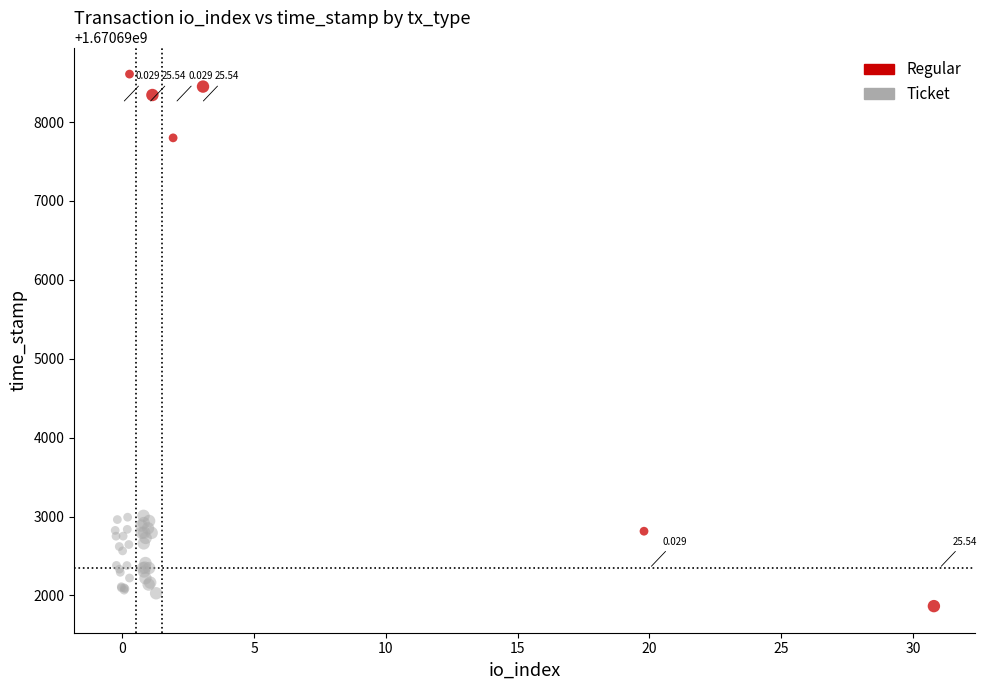

Which series has the widest spread of Y values?

Regular